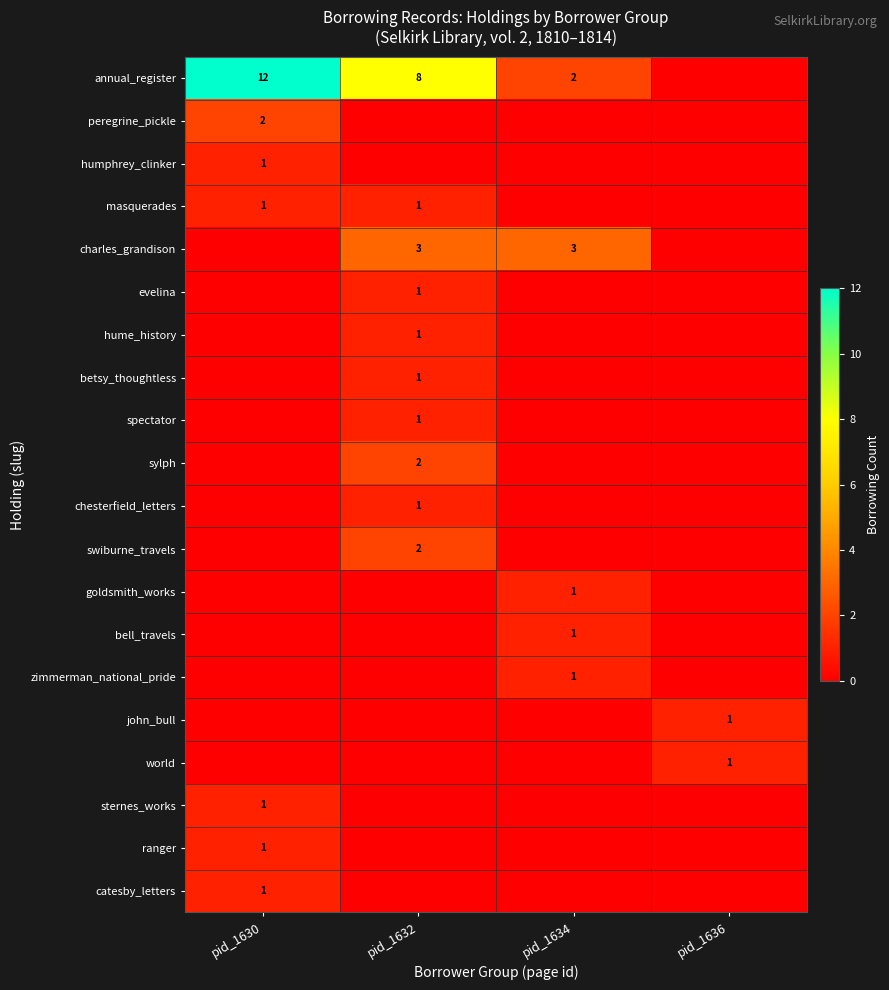

The value of catesby_letters at pid_1630 is 1. True or false?

True